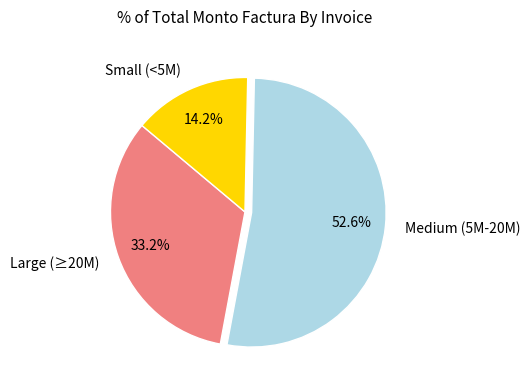

Which slice is the largest?

Medium (5M-20M)